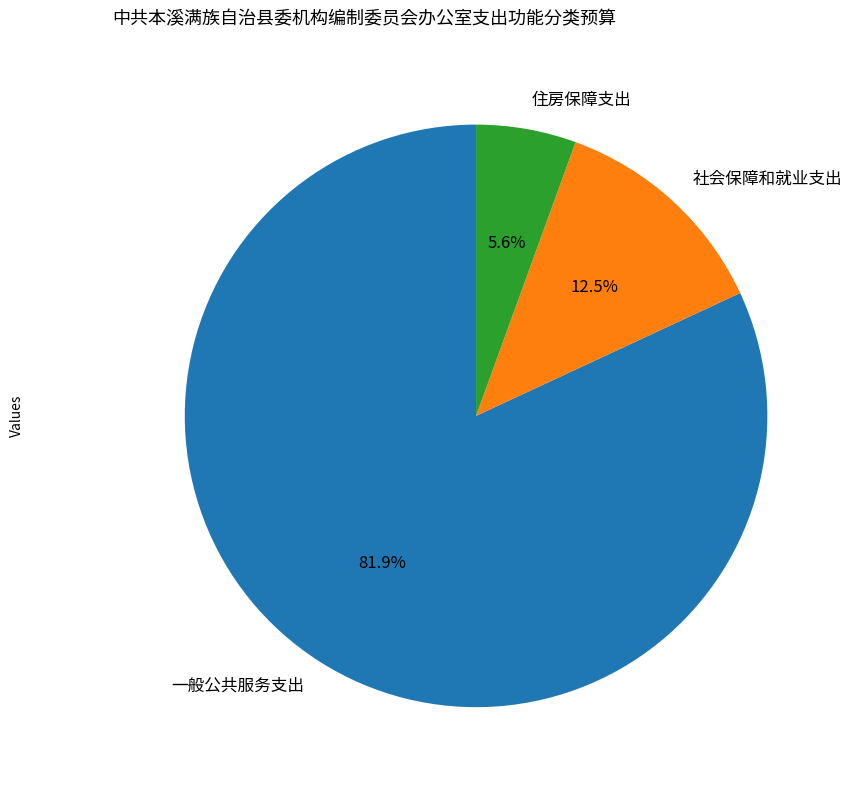

To the nearest percent, what is the average slice percentage?

33%